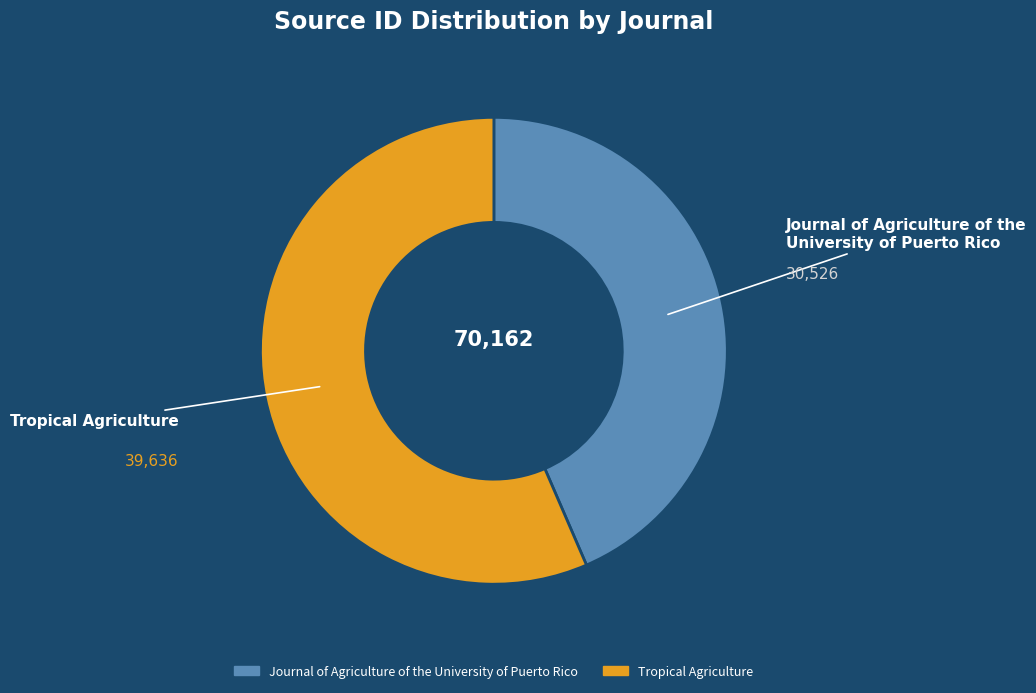

Approximately how many times larger is the value at Journal of Agriculture of the University of Puerto Rico compared to Tropical Agriculture?

0.8